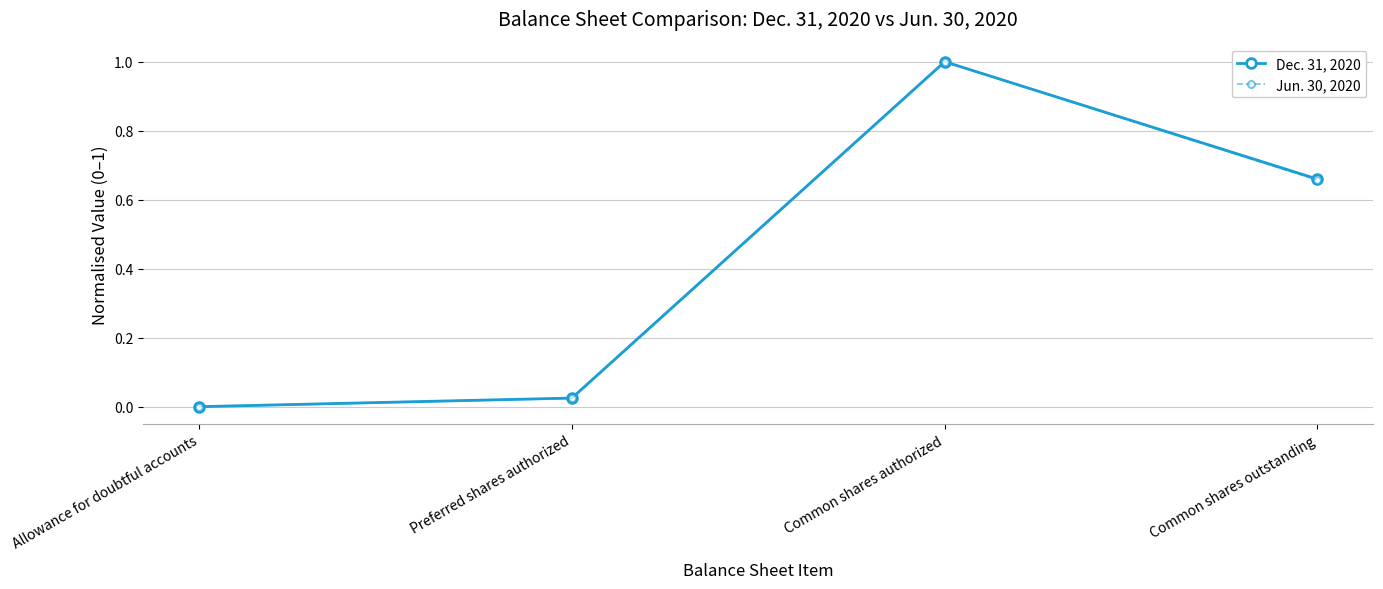

True or false: Jun. 30, 2020 and Dec. 31, 2020 cross at least once.

False